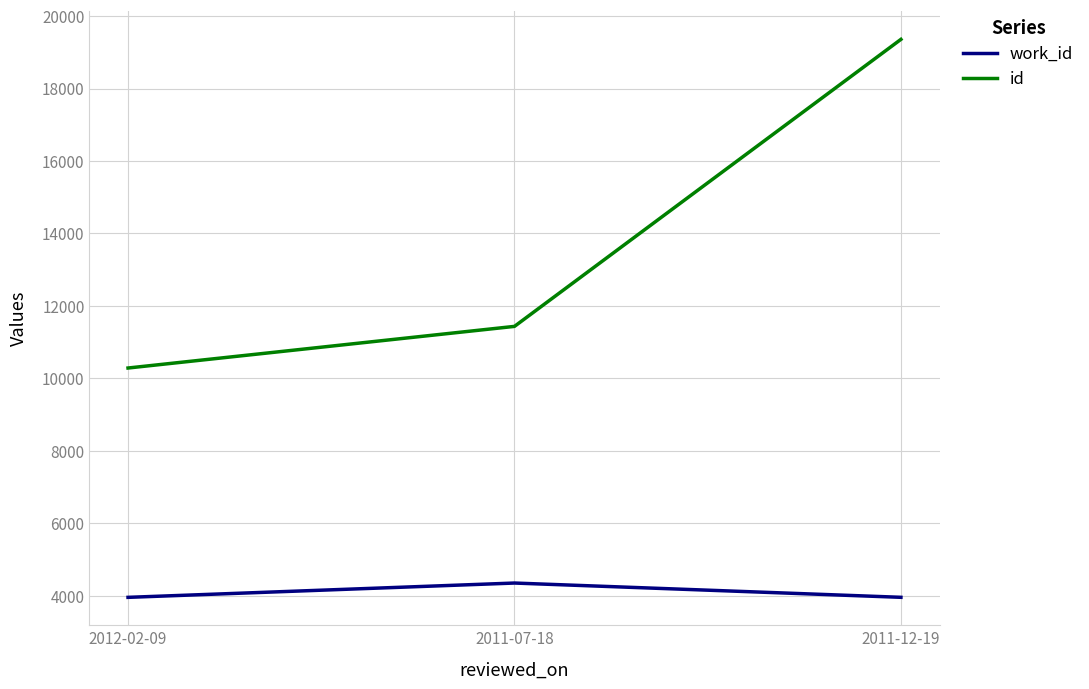

What is the difference between the highest and lowest values at 2012-02-09?

6329